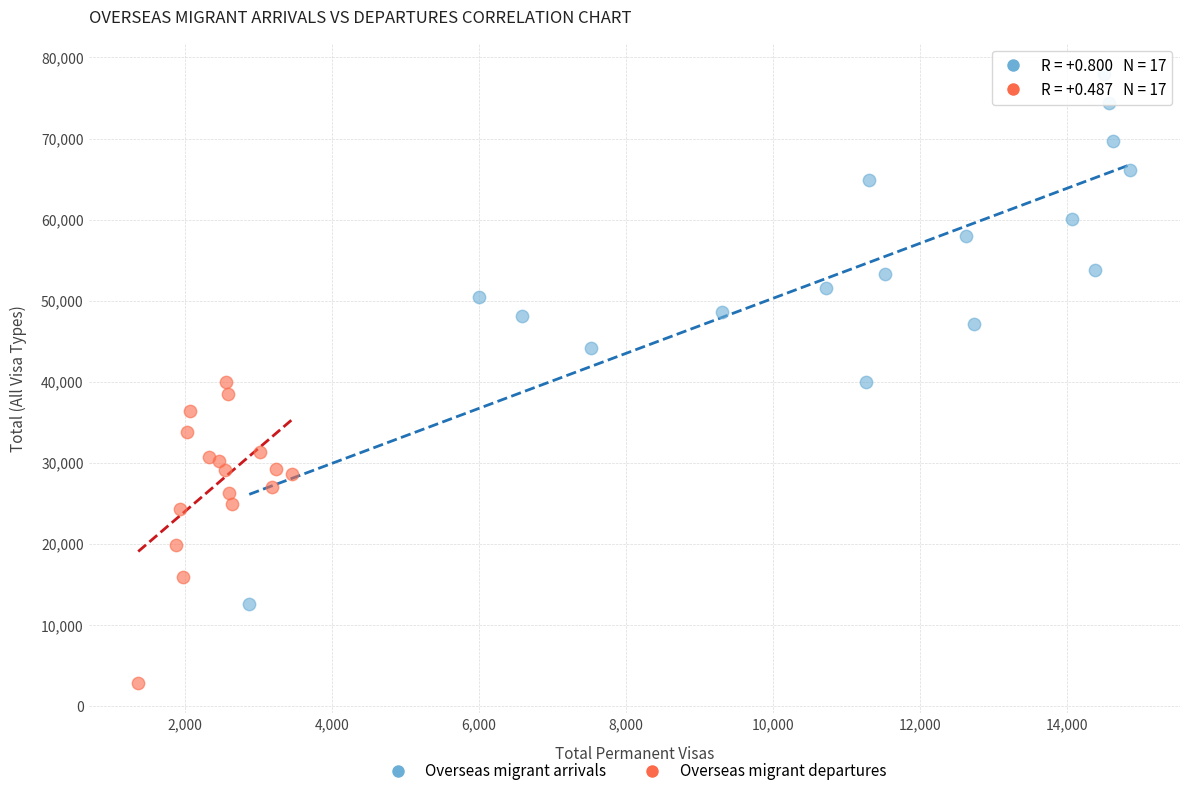

Which series reaches the maximum Y coordinate?

Overseas migrant arrivals